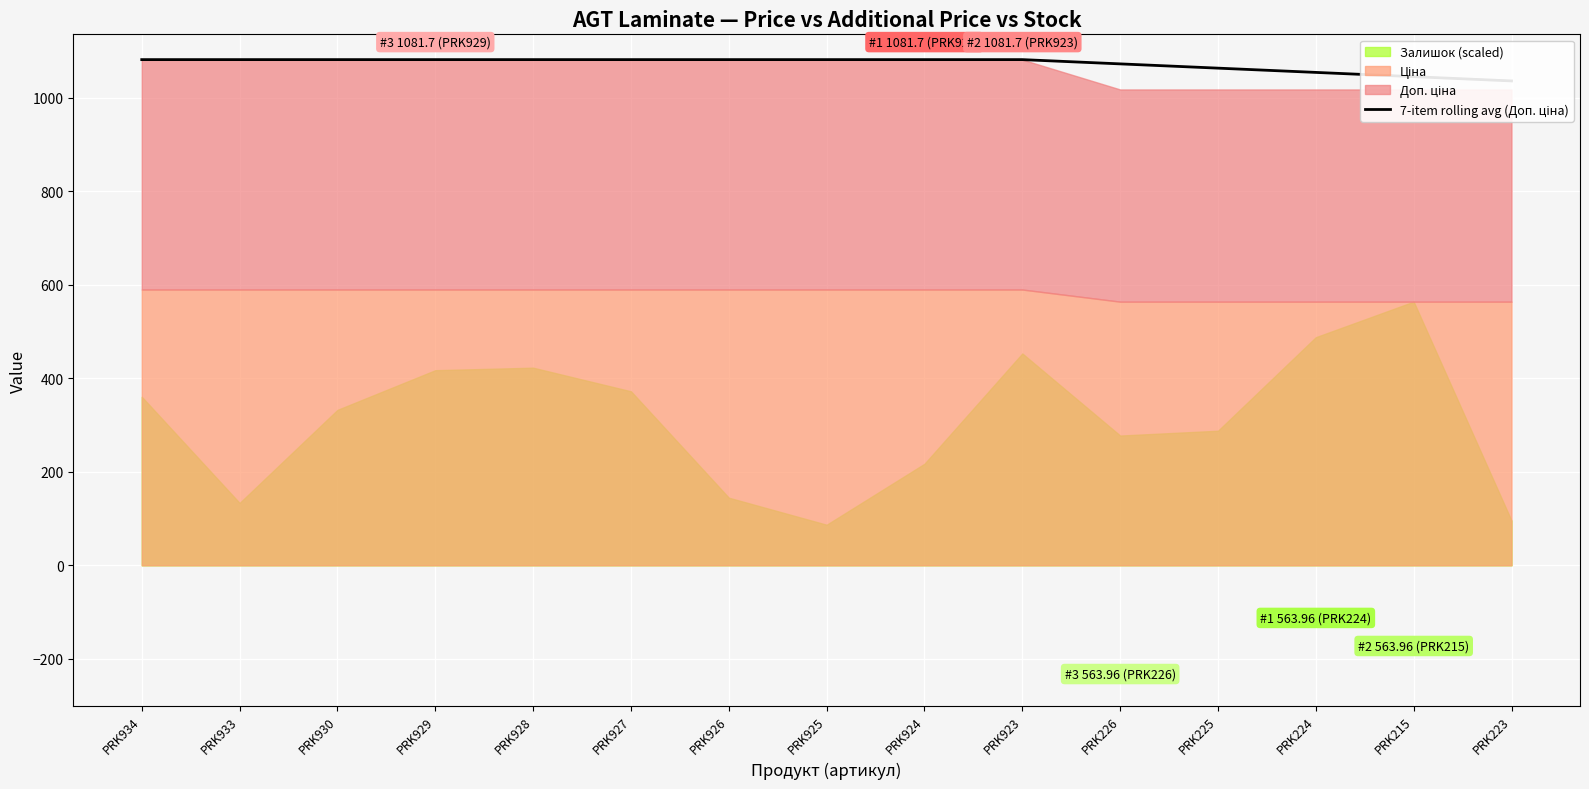

Count the number of values greater than 1081.

10